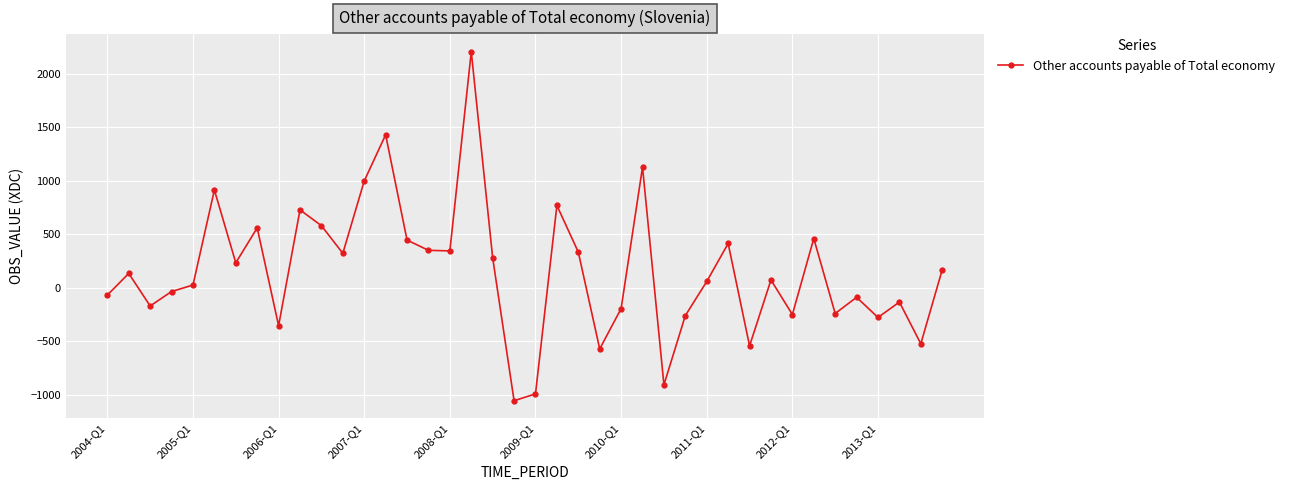

True or false: the data has more than 1 interior local peaks.

True